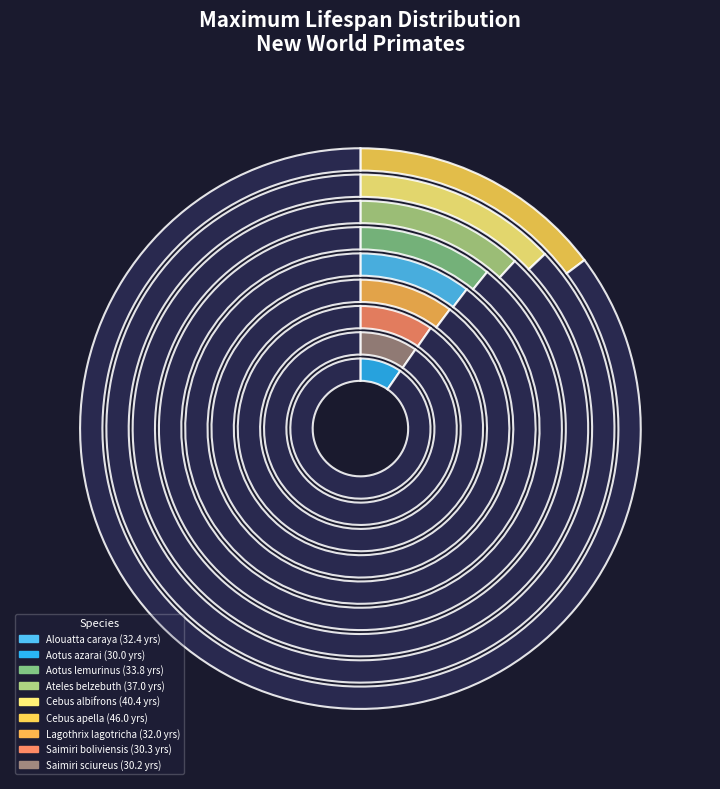

Is it true that Cebus apella is 7% of the pie?

False